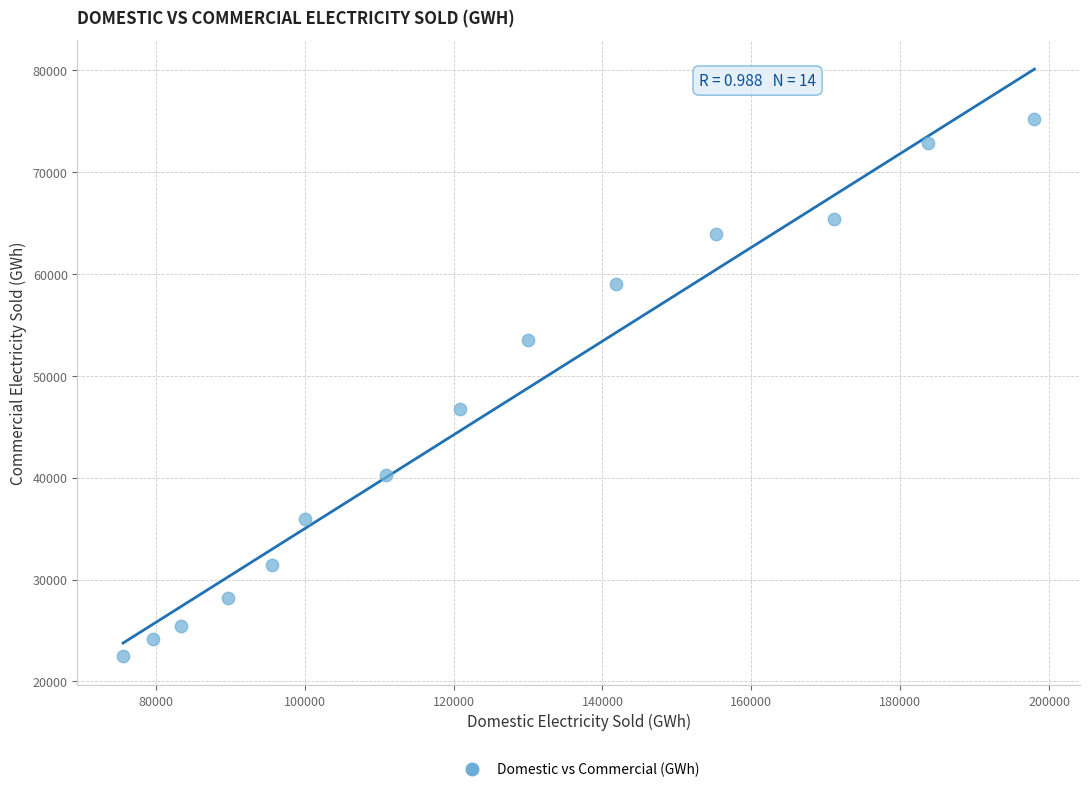

What is the range of Y values (max minus min)?

52655.9